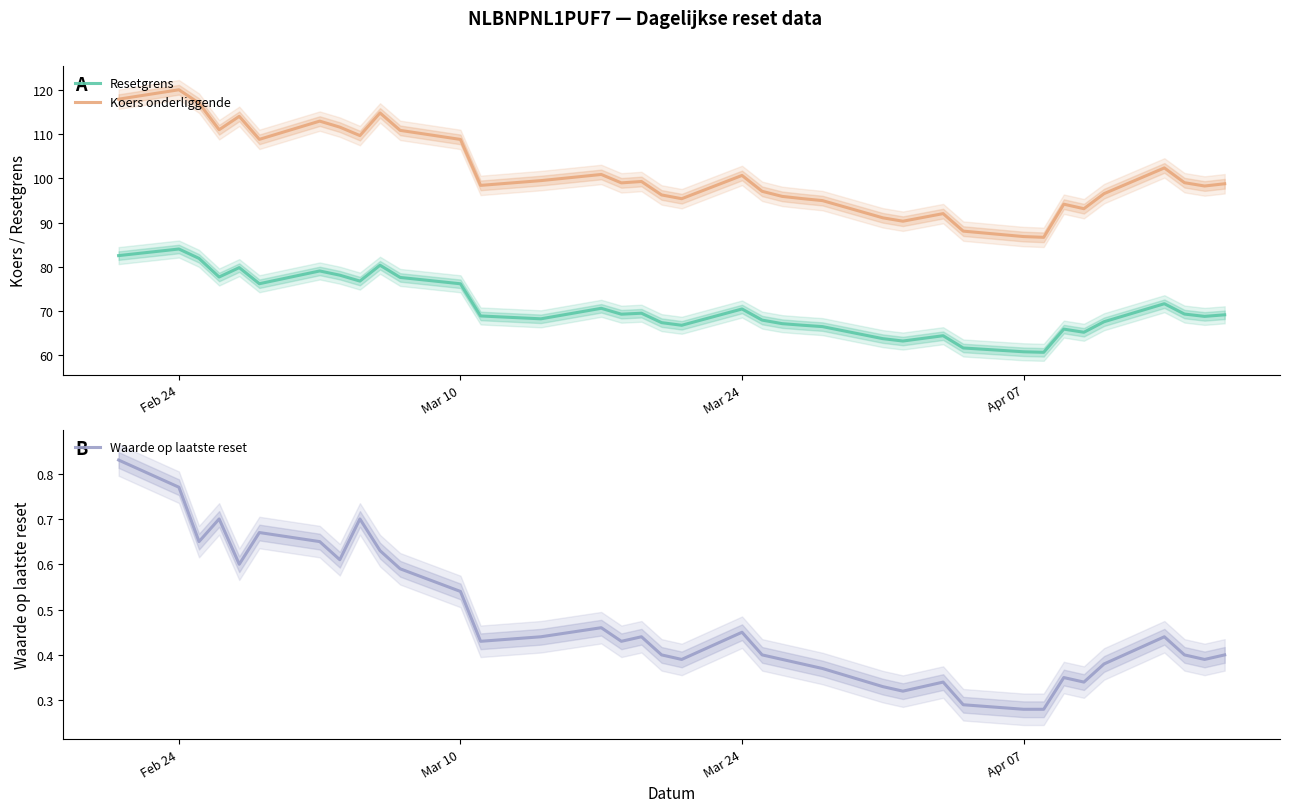

True or false: Resetgrens and Koers onderliggende cross at least once.

False